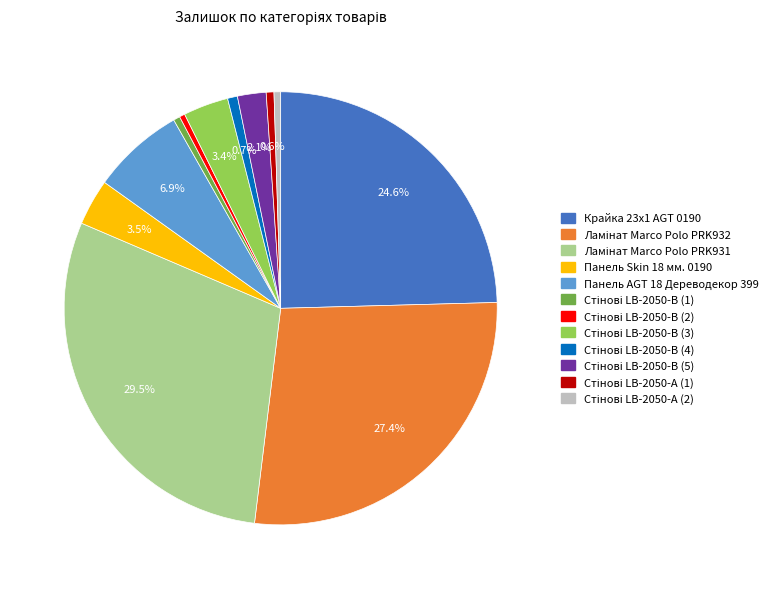

Is Крайка 23x1 AGT 0190 the majority of the pie?

No